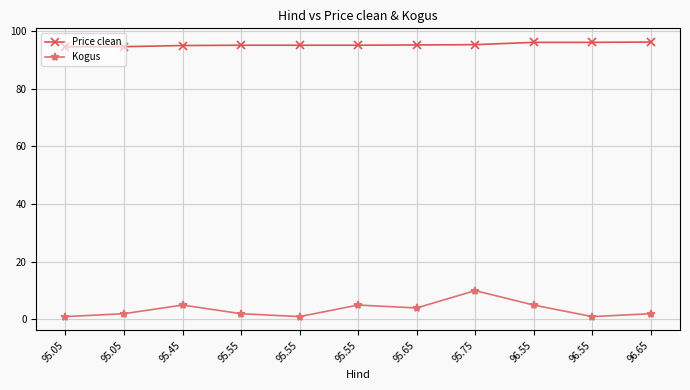

True or false: Price clean and Kogus intersect in this chart.

False